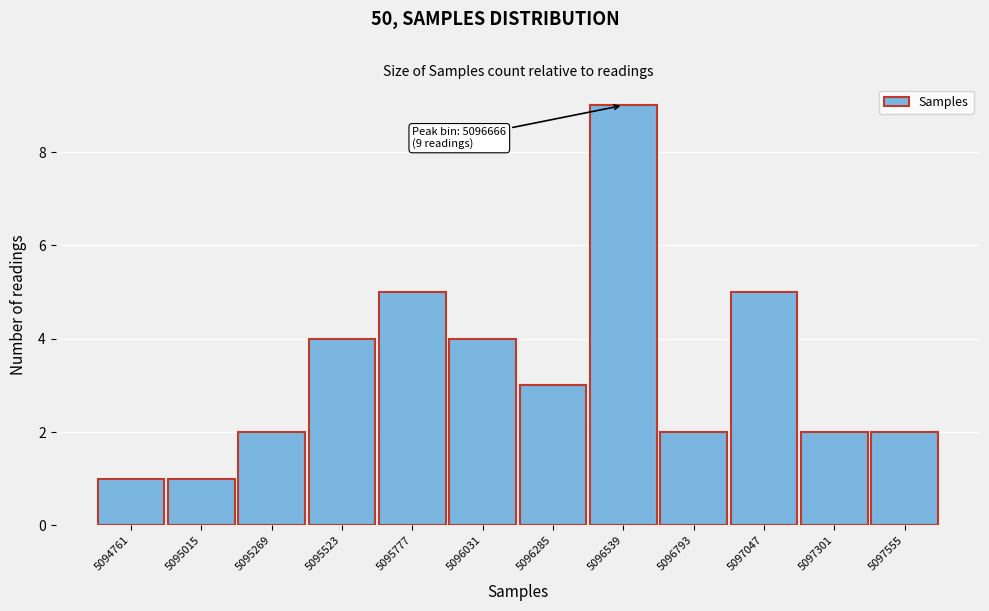

Reading right to left, what are all the values shown in this chart?

5097555=2	5097301=2	5097047=5	5096793=2	5096539=9	5096285=3	5096031=4	5095777=5	5095523=4	5095269=2	5095015=1	5094761=1